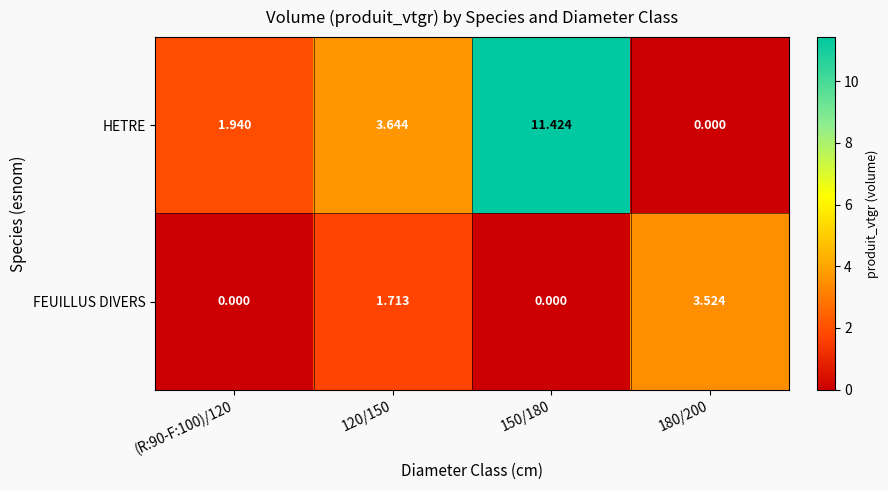

Which series has the largest total across all categories?

HETRE